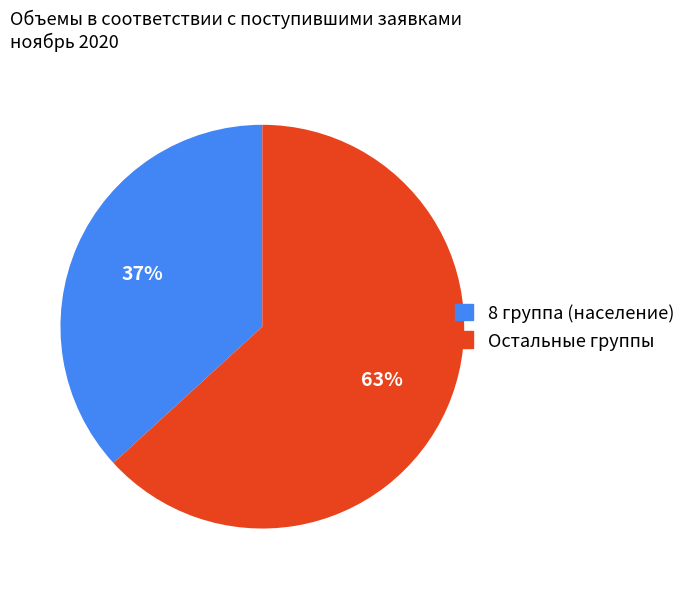

How many segments does this pie chart have?

2